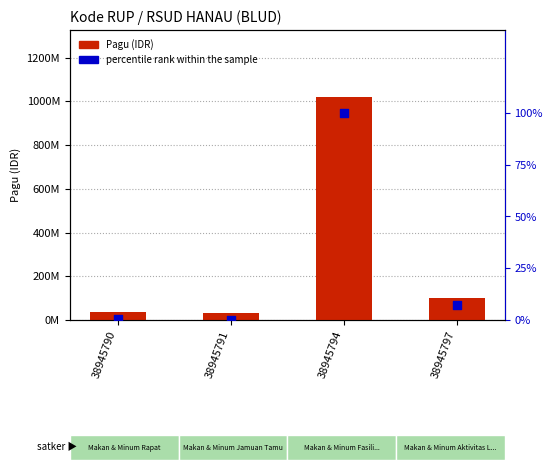

Which series has the largest total across all categories?

Pagu (IDR)